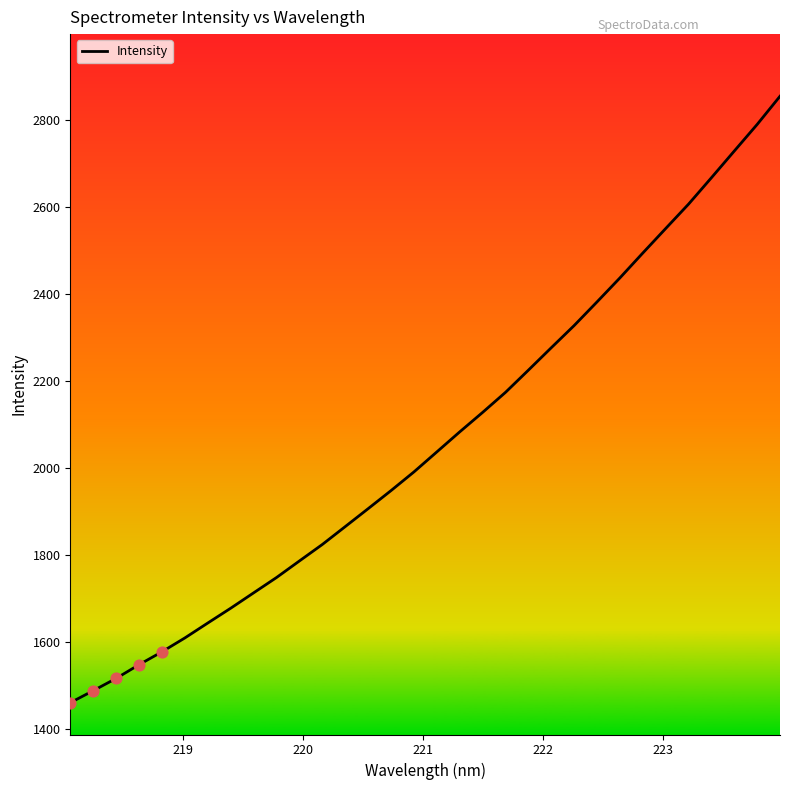

What is the difference between the maximum and minimum values?

1393.9